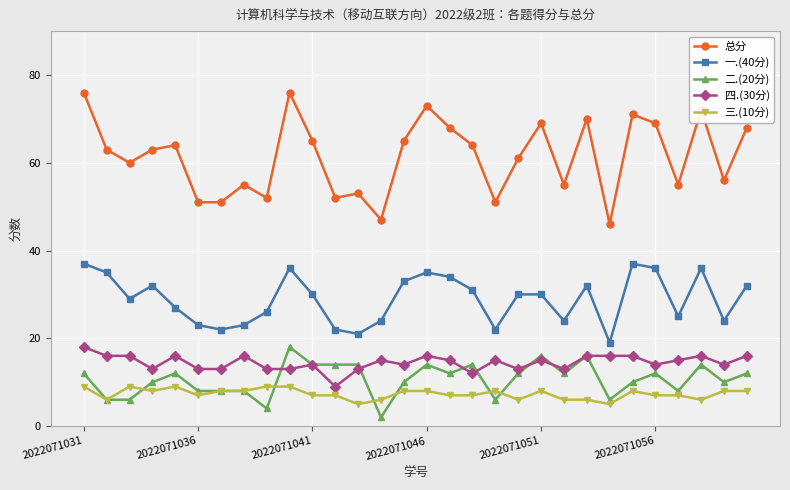

What is the value of the 三.(10分) point at the 28th from the left?

6